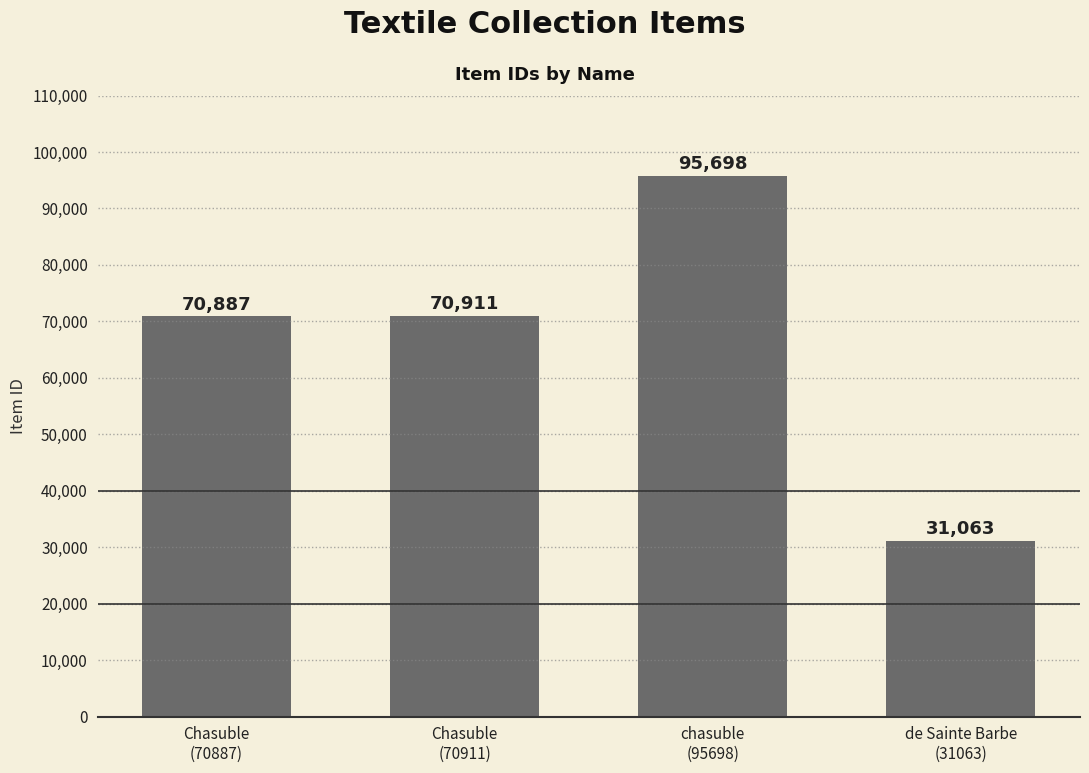

Which label corresponds to the smallest value in the chart?

de Sainte Barbe
(31063)